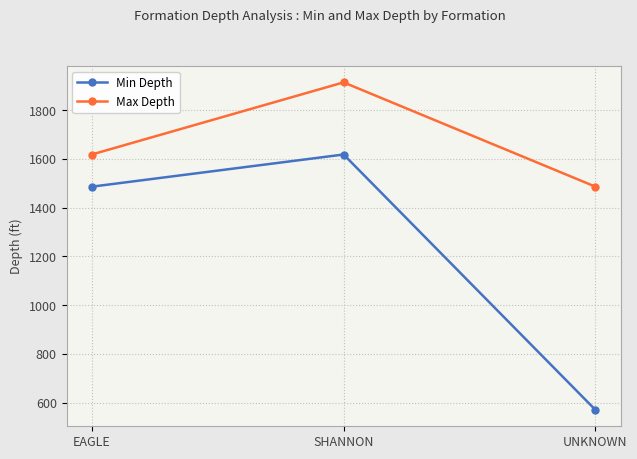

What is the difference between the highest and lowest values at UNKNOWN?

916